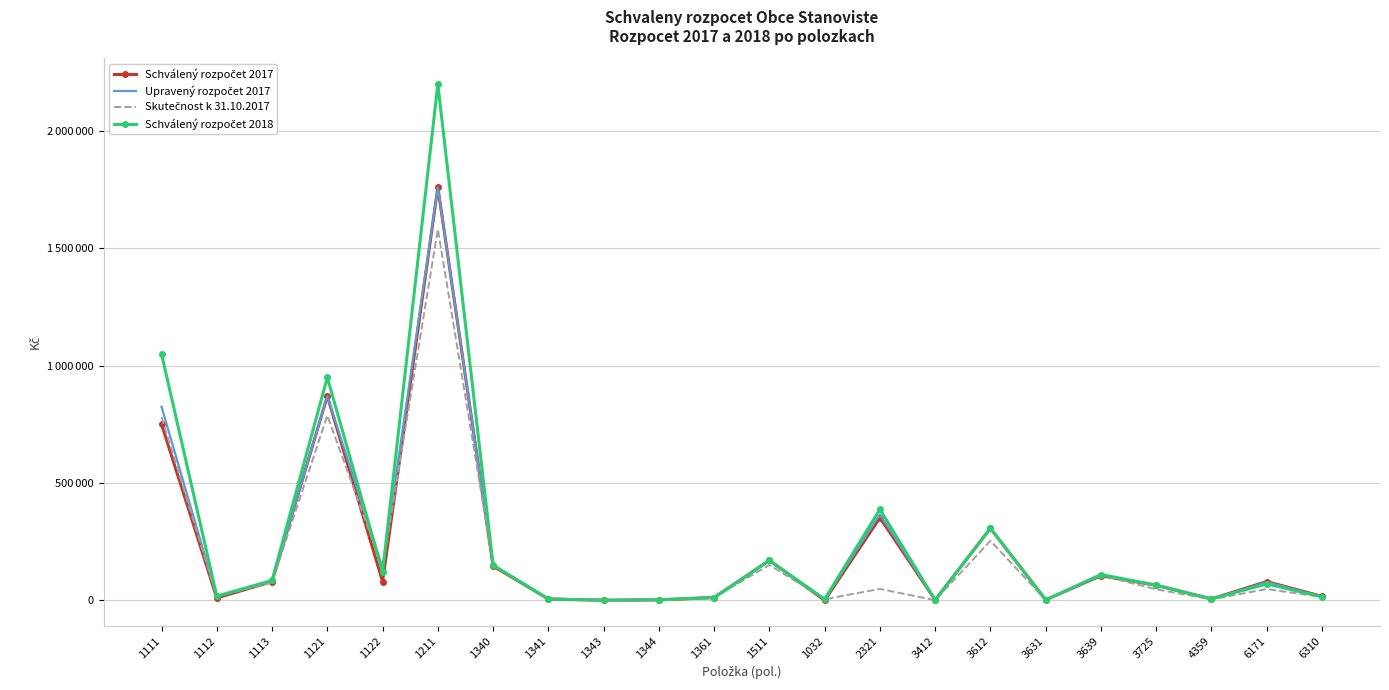

Where does the Schválený rozpočet 2018 series first go above 70000?

1111